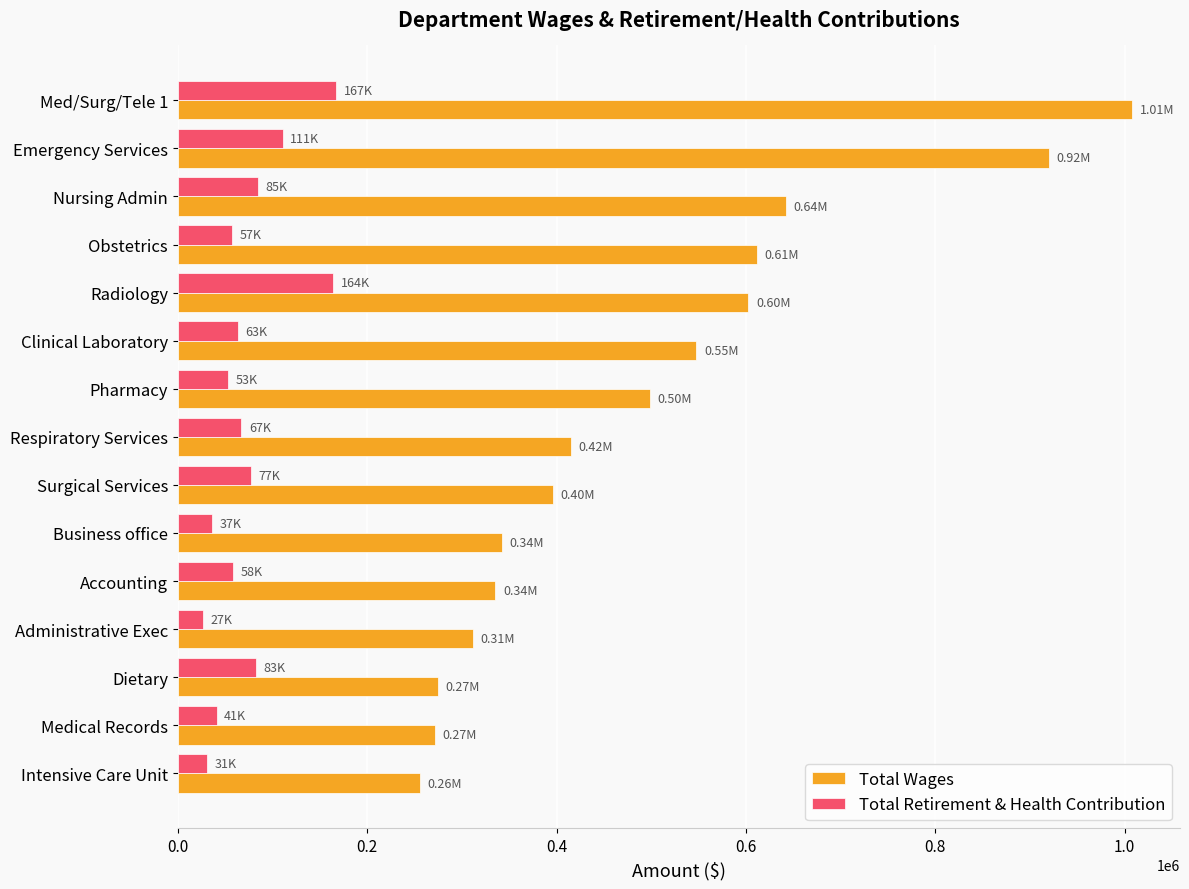

At which category is the sum across all series the highest?

Med/Surg/Tele 1